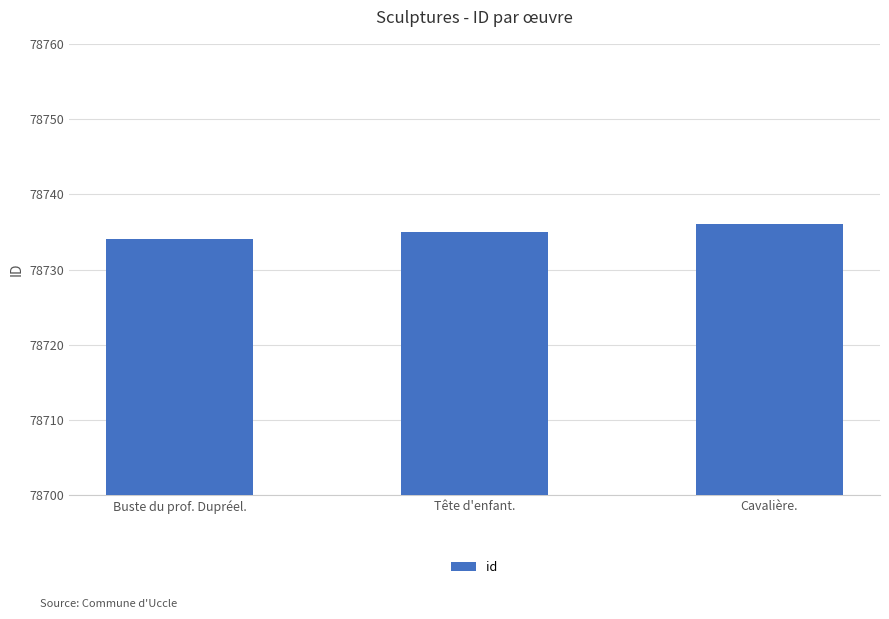

Is it true that the value at Cavalière. is 115943?

False